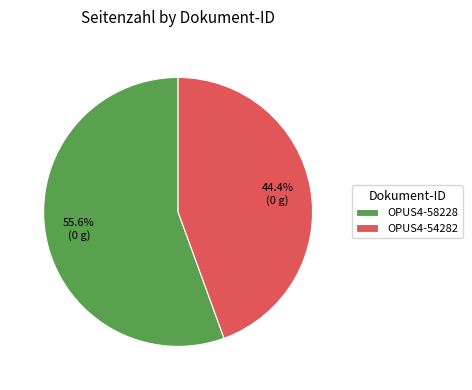

What is the ratio of the value at OPUS4-54282 to the value at OPUS4-58228?

0.8